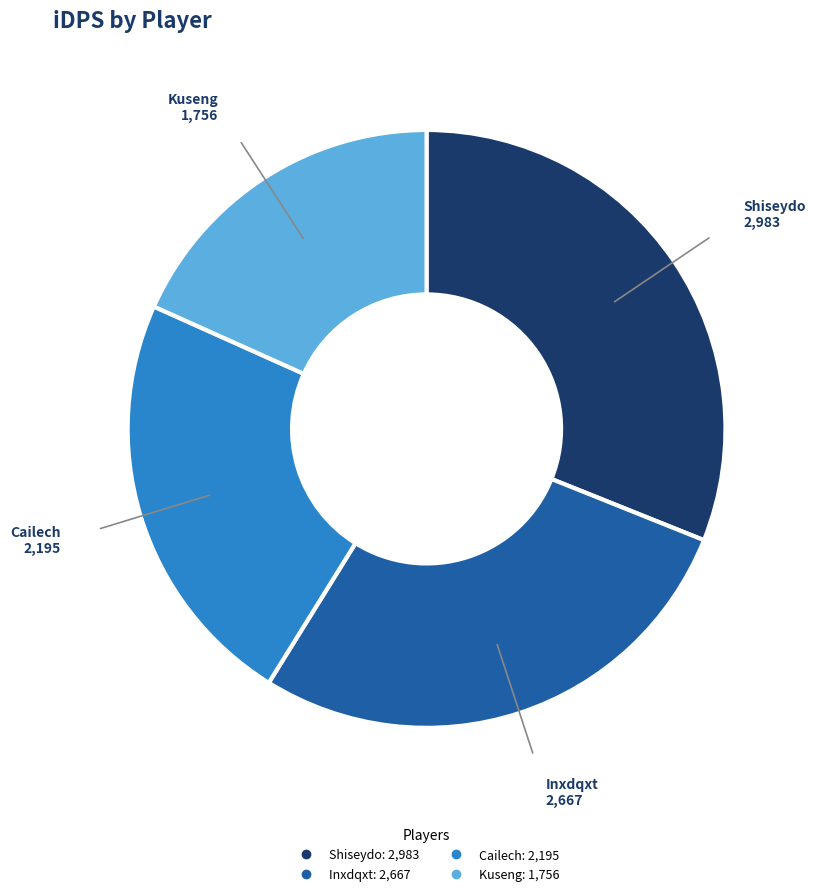

Between Cailech and Kuseng, which is larger?

Cailech